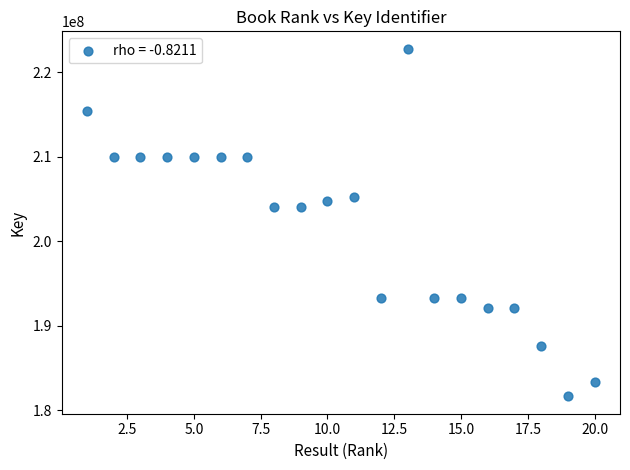

What is the range of Y values (max minus min)?

41150653